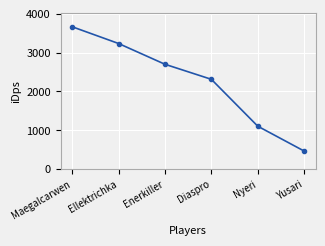

Approximately how many times larger is the value at Yusari compared to Nyeri?

0.4